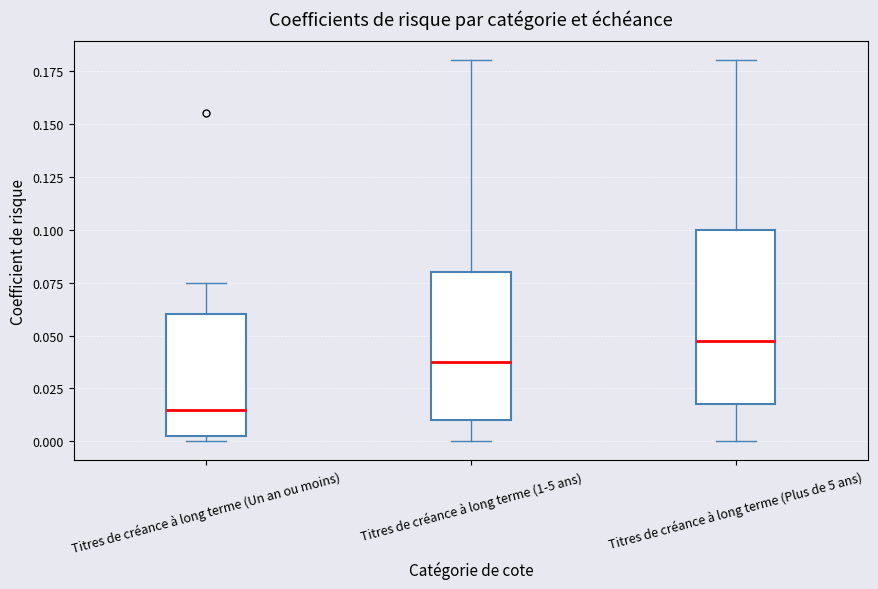

Reading left to right, read every box against the y-axis: the position of its median line, the range the box covers, and the ends of its whiskers. The values are not printed on the chart, so give them approximately, as read against the axis.

Titres de créance à long terme (Un an ou moins): median 0.015, box 0.005 to 0.060, whiskers 0.000 to 0.075
Titres de créance à long terme (1-5 ans): median 0.040, box 0.010 to 0.080, whiskers 0.000 to 0.180
Titres de créance à long terme (Plus de 5 ans): median 0.050, box 0.020 to 0.100, whiskers 0.000 to 0.180